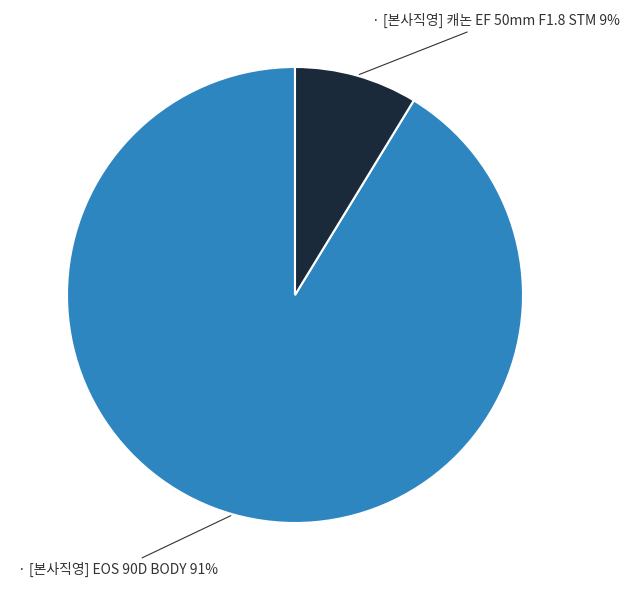

To the nearest percent, what is the average slice percentage?

50%